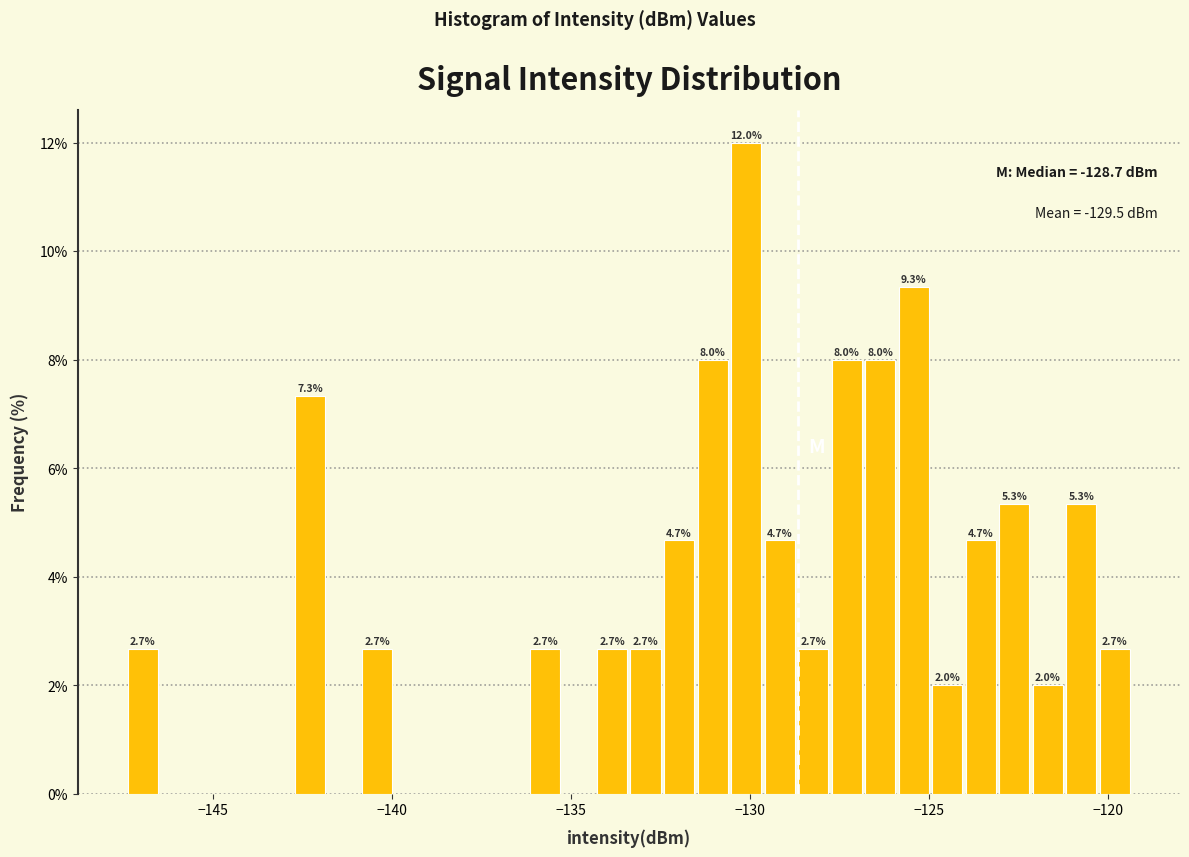

Around what value on the x-axis is the tallest bar? Give the approximate position of its centre, as read against the axis.

-130.0